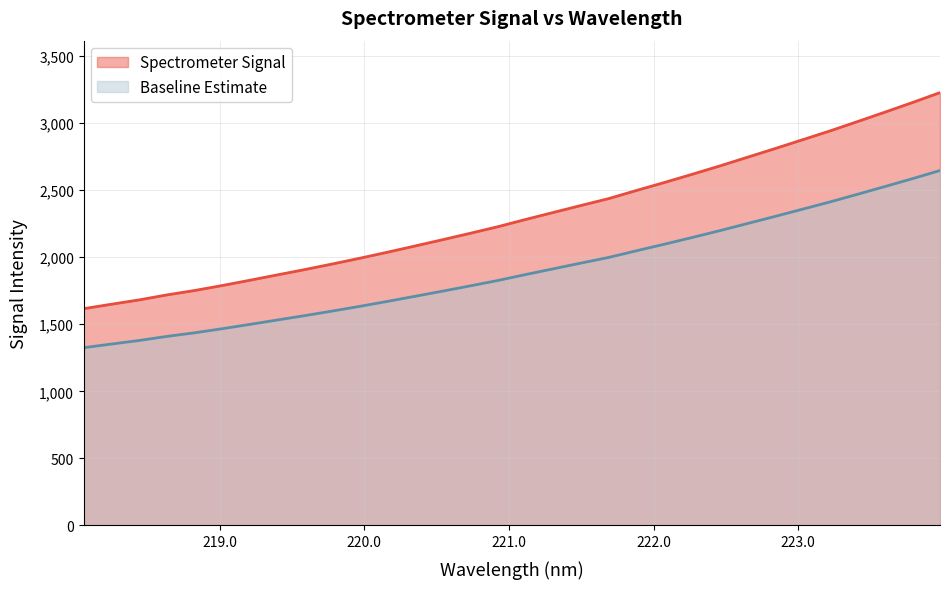

Which series has the largest total across all categories?

Spectrometer Signal